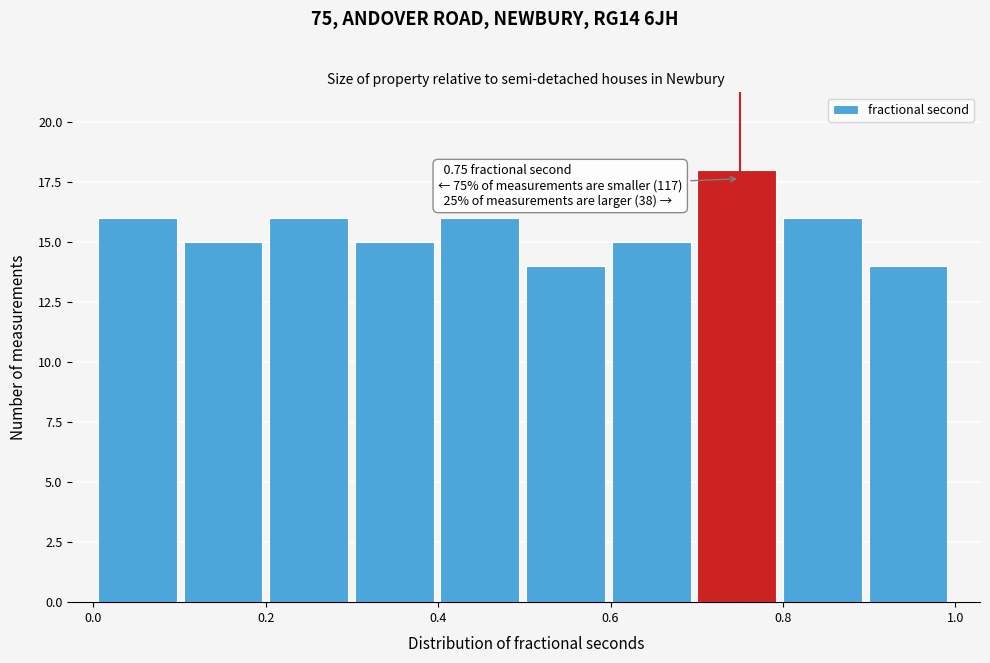

Over which range of the x-axis is the bar tallest?

0.7 to 0.8